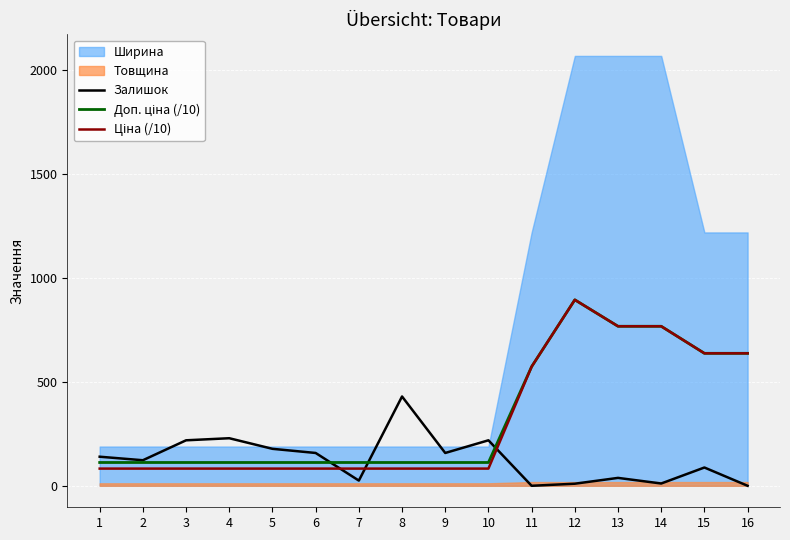

What is the approximate value of Доп. ціна (/10) at 11?

573.7